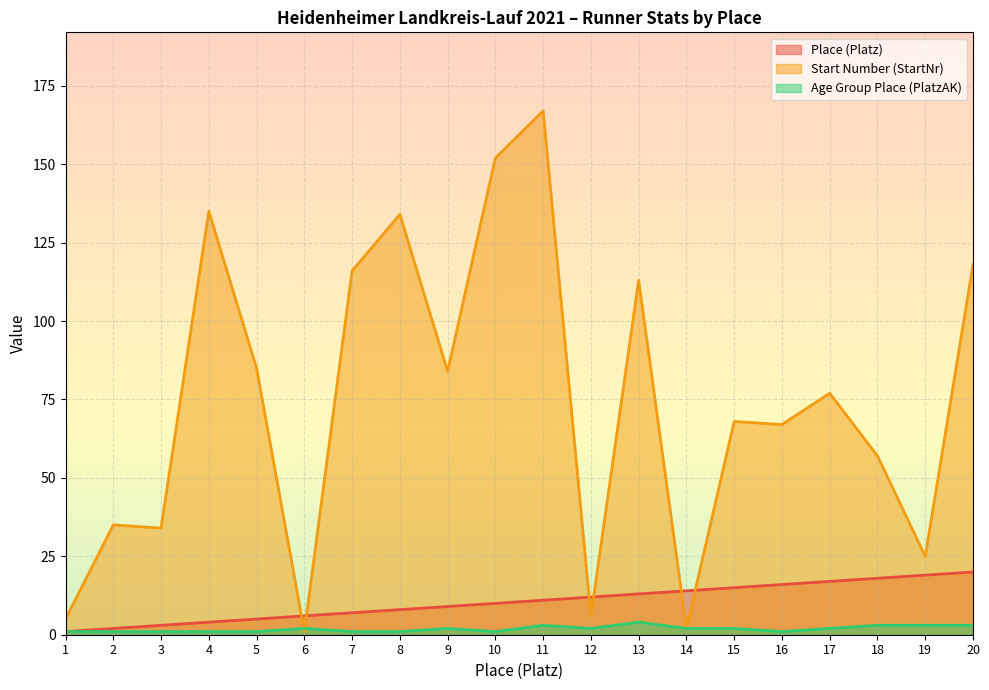

Where is the first local maximum for Age Group Place (PlatzAK)?

6